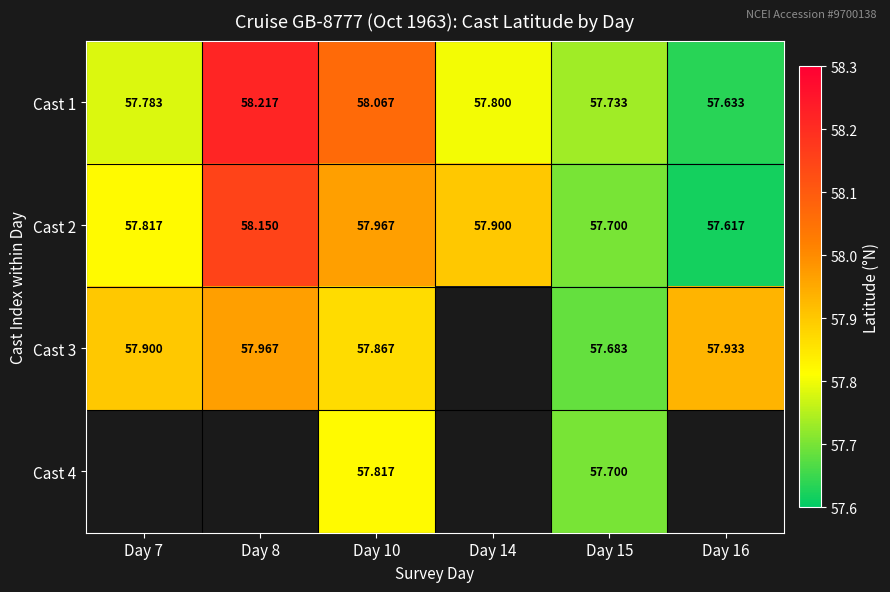

At how many categories does at least one series exceed 58?

2